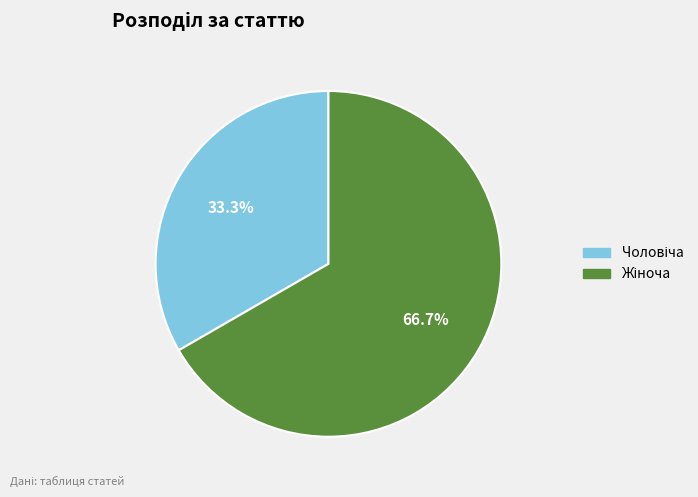

Count the number of slices in the pie.

2